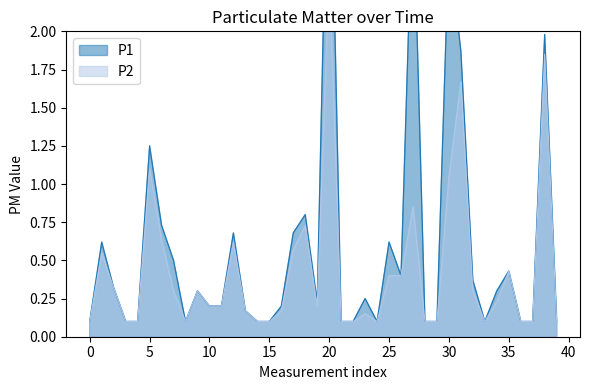

How many categories are shown in the chart?

40